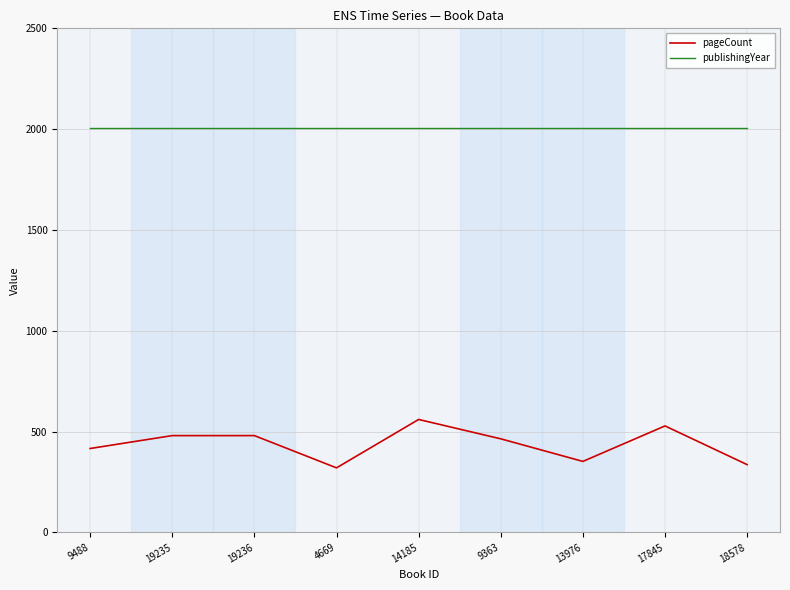

What are all the series names shown in the legend?

pageCount, publishingYear